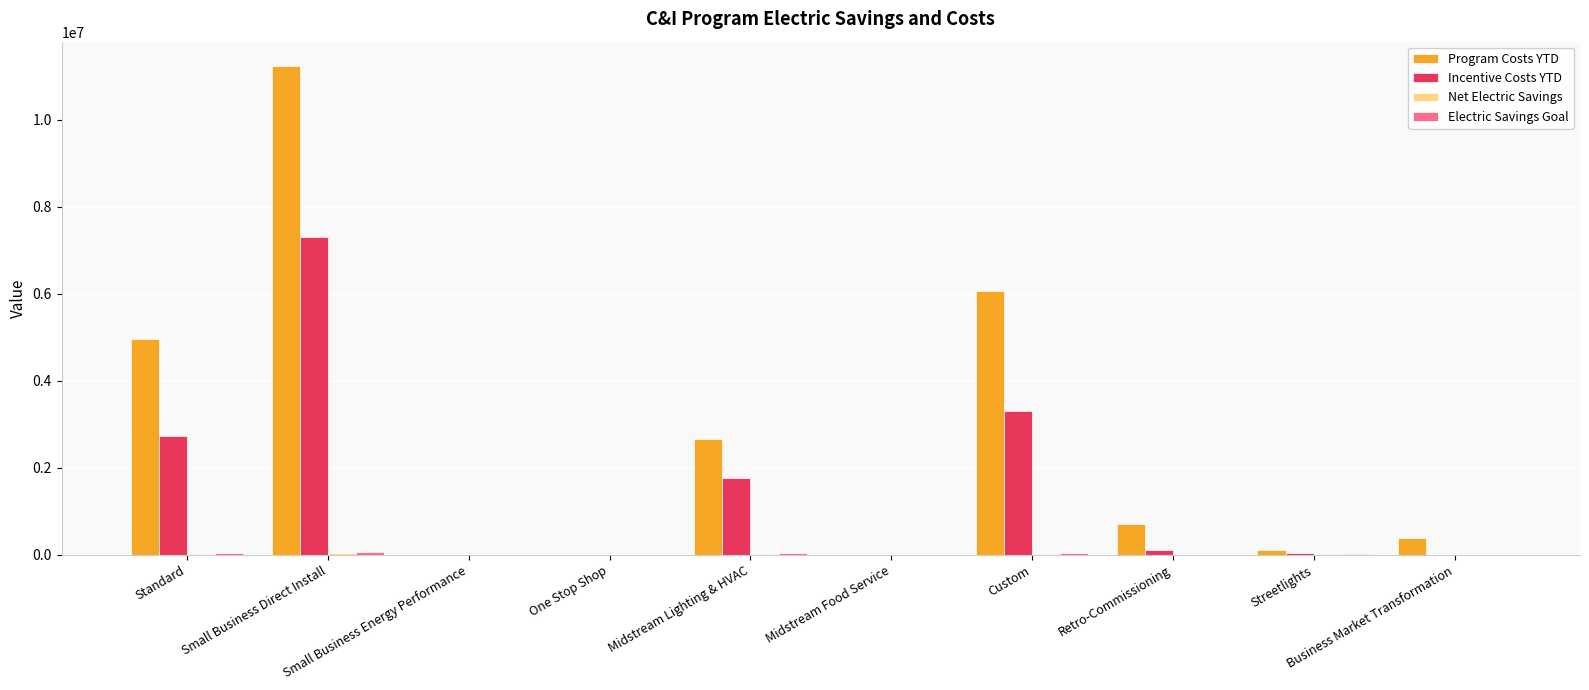

Which series has the largest total across all categories?

Program Costs YTD